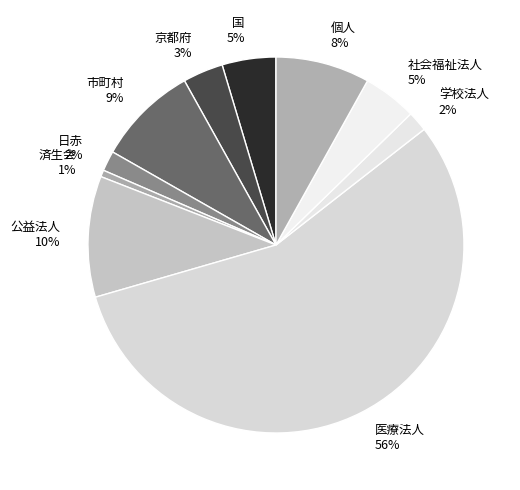

Which has a higher value, 済生会 or 京都府?

京都府